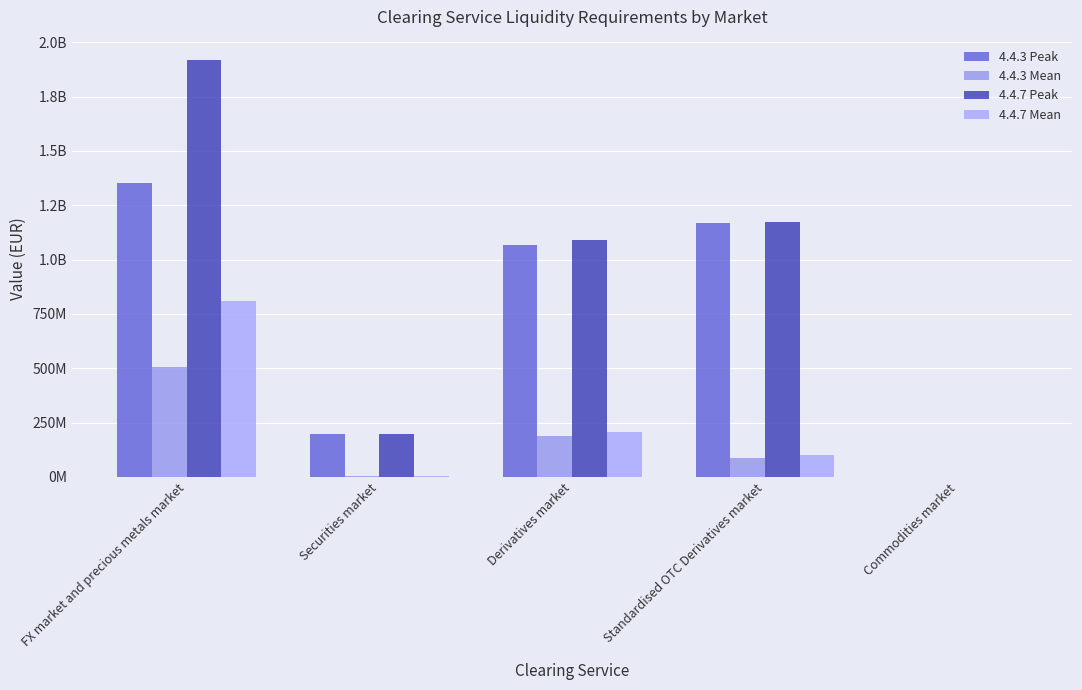

Which label corresponds to the largest value in the chart?

FX market and precious metals market